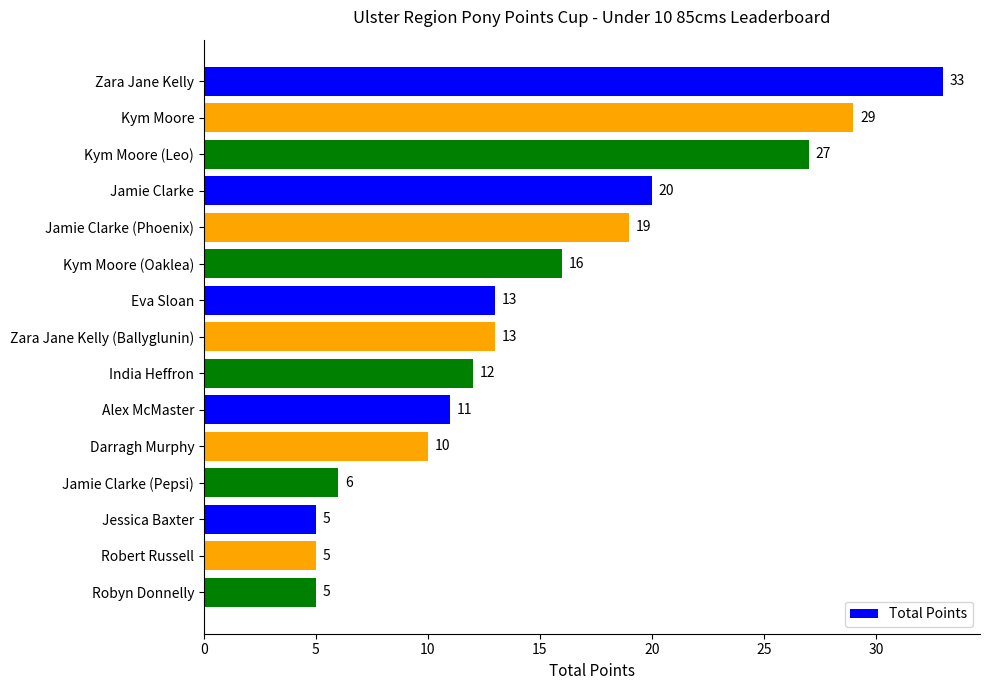

Approximately how many times larger is the value at Kym Moore (Leo) compared to Kym Moore (Oaklea)?

1.7